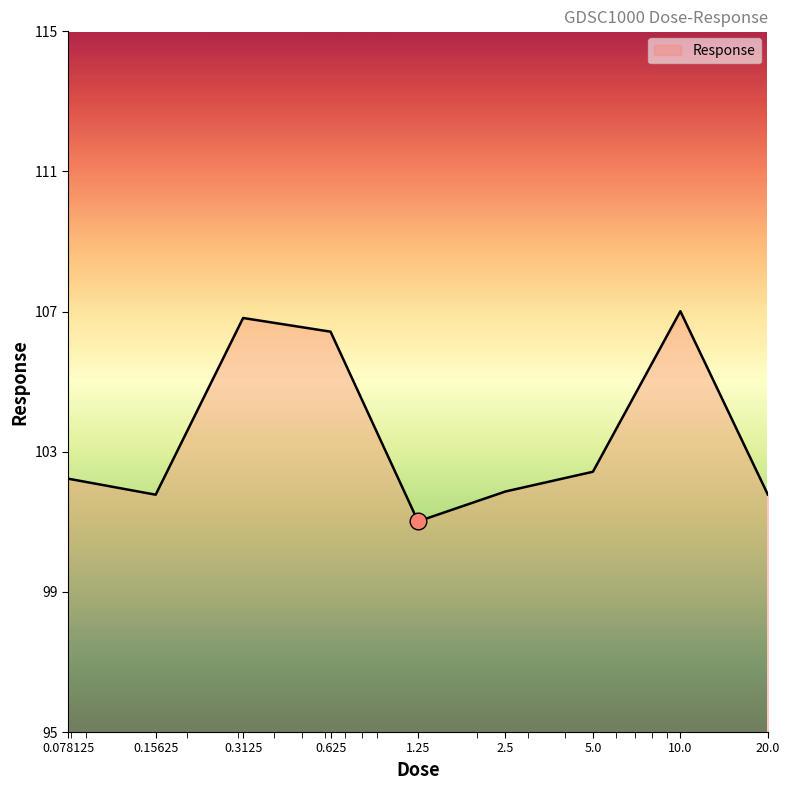

What is the difference between the maximum and minimum values?

6.0